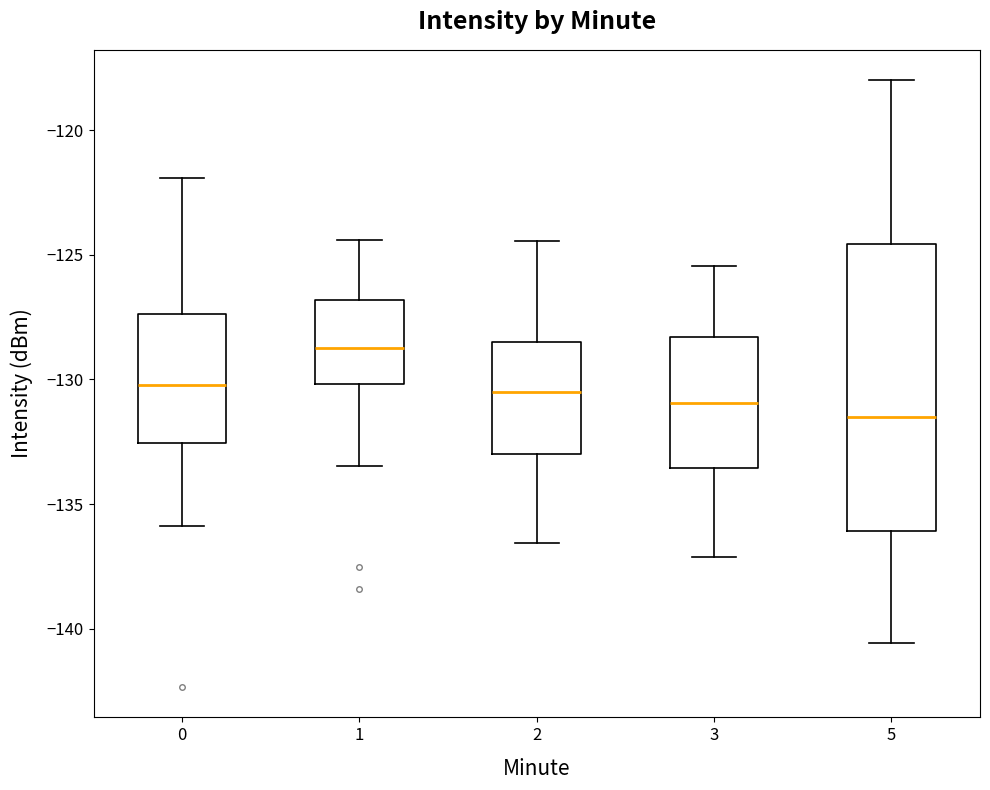

Which box's median line is the lowest?

5